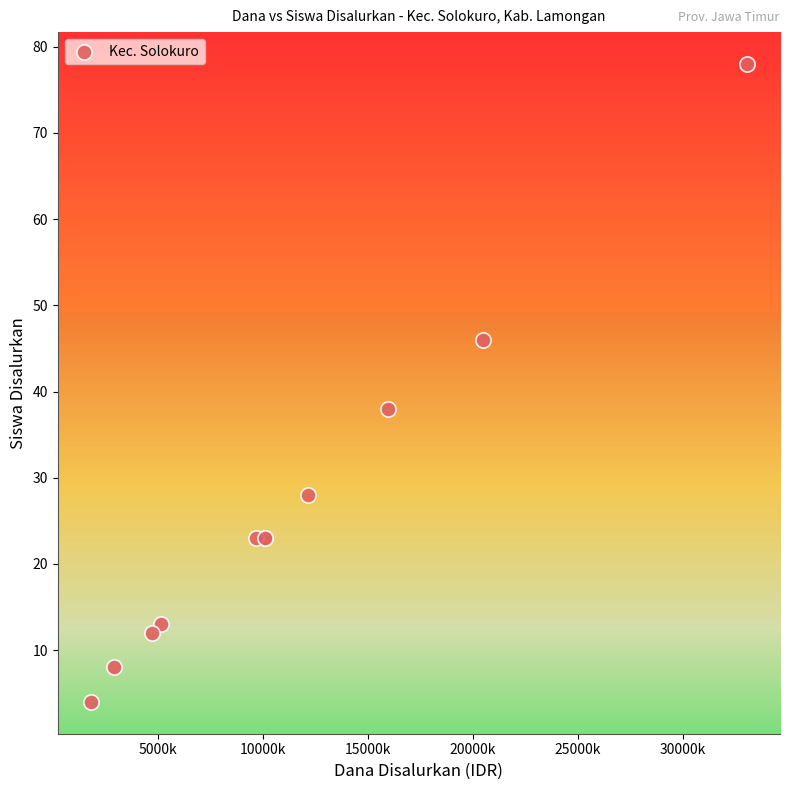

What Y value in the scatter plot is closest to 41?

38